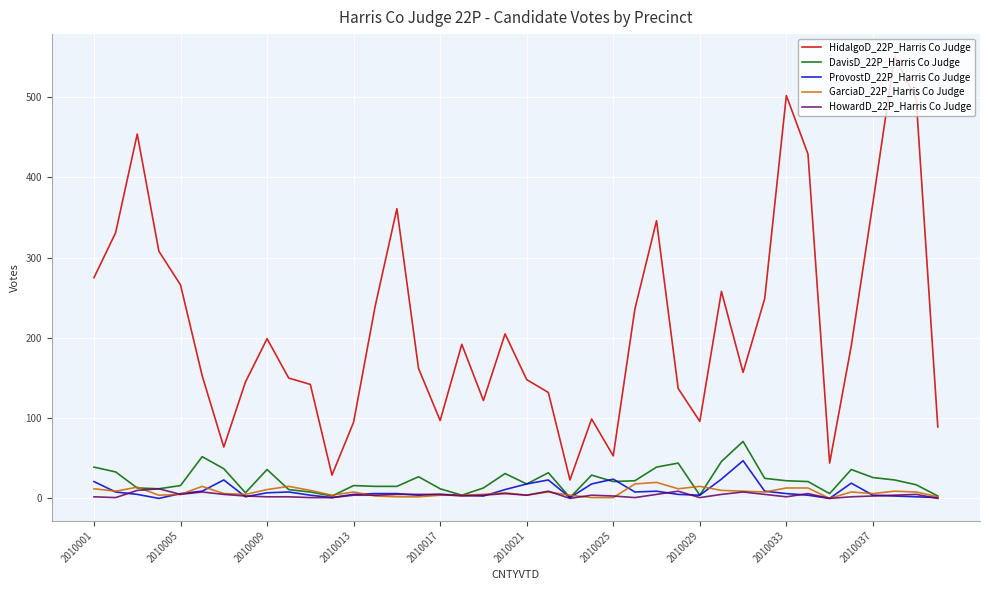

How many interior local peaks does the HidalgoD_22P_Harris Co Judge series have?

10